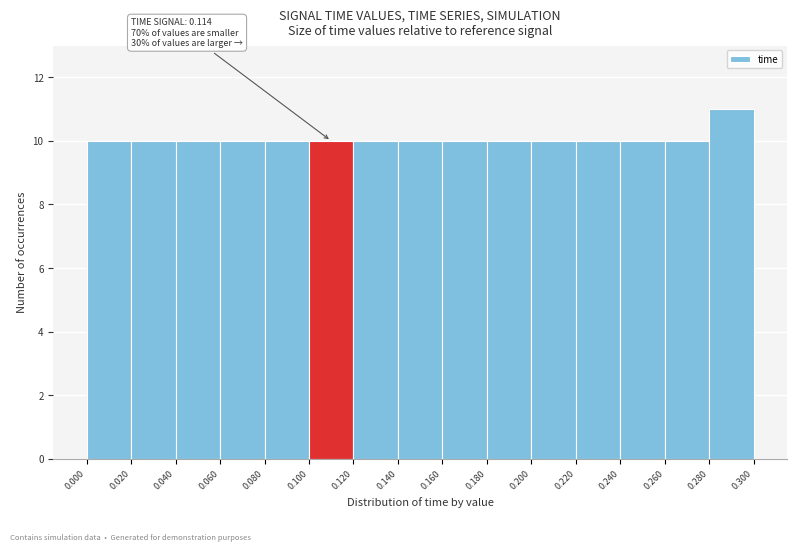

Which range on the x-axis has the tallest bar?

0.280 to 0.300